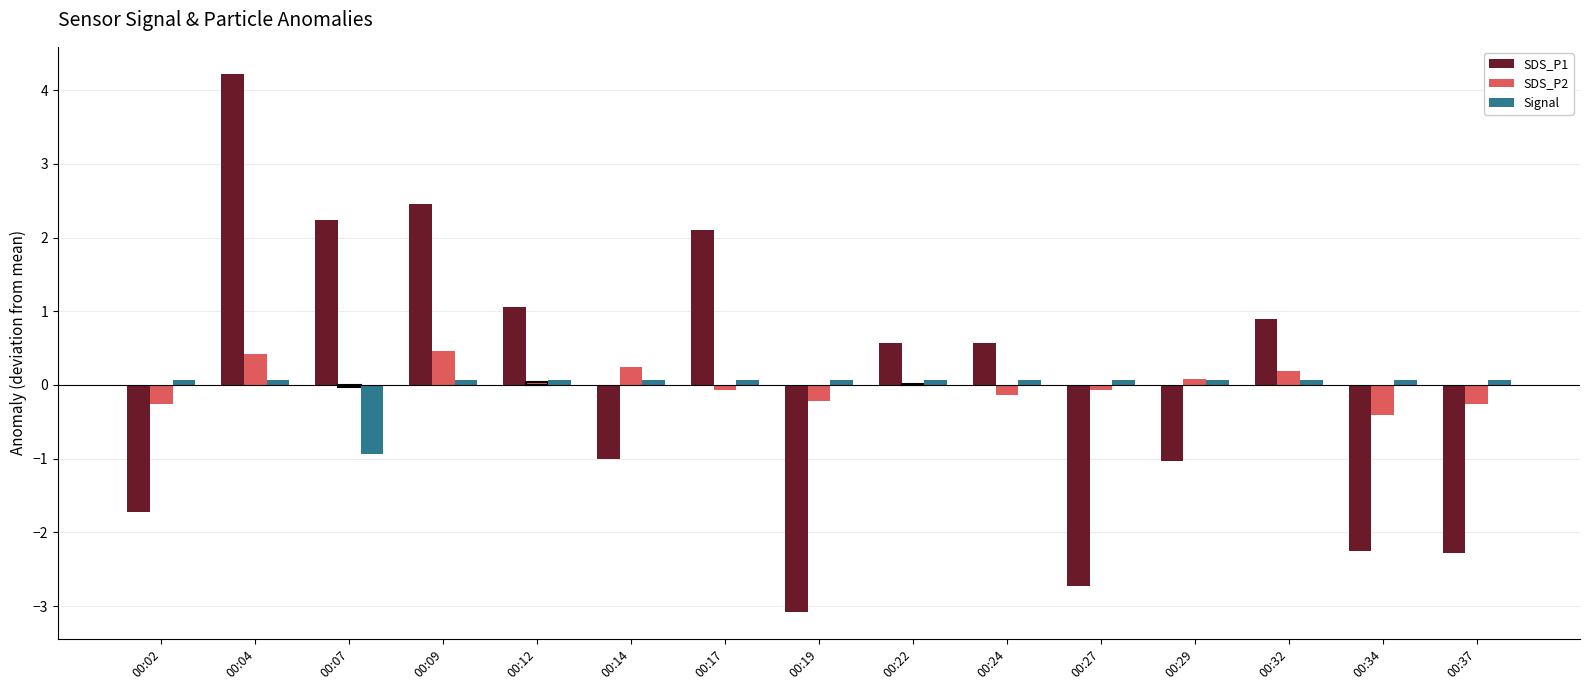

At which category does the chart reach its peak across all series?

00:04